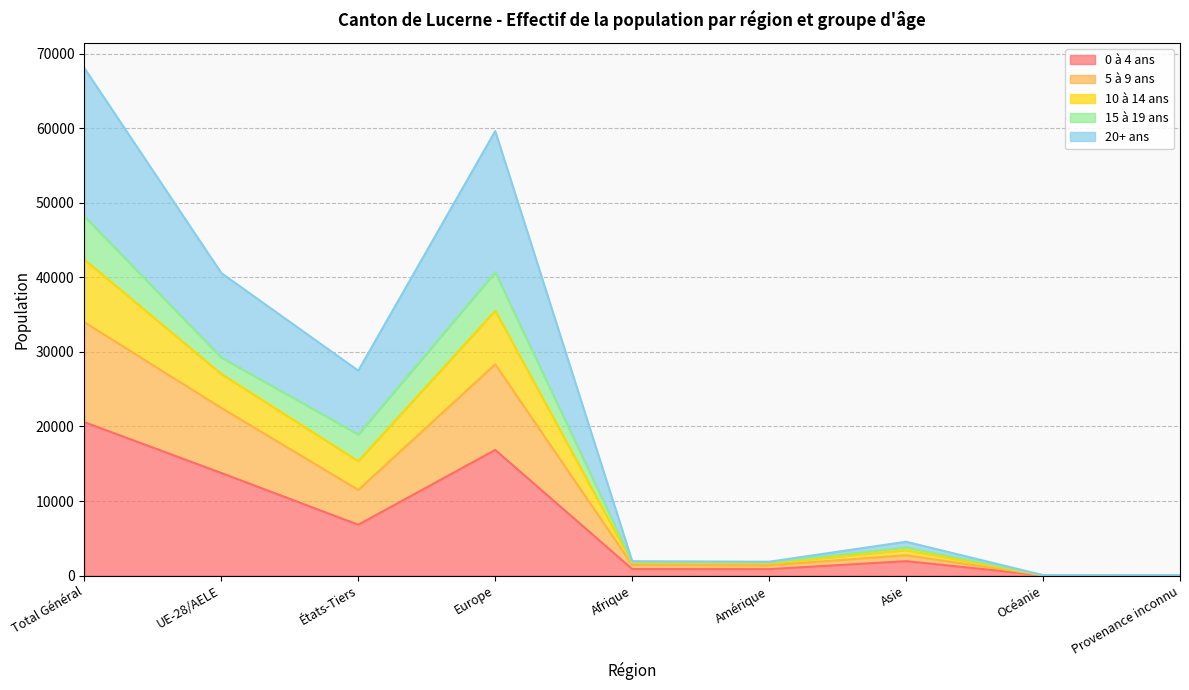

Where is the first local maximum for 5 à 9 ans?

Europe